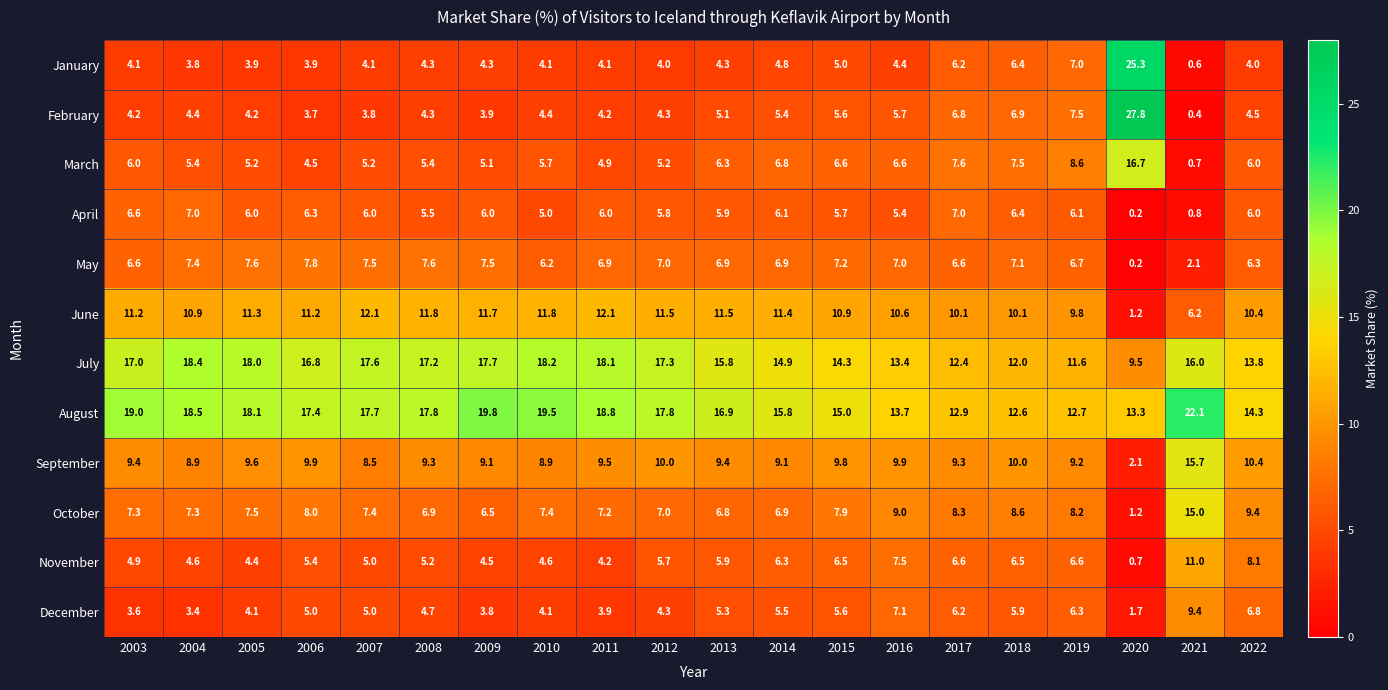

At which label does May reach its peak?

2006